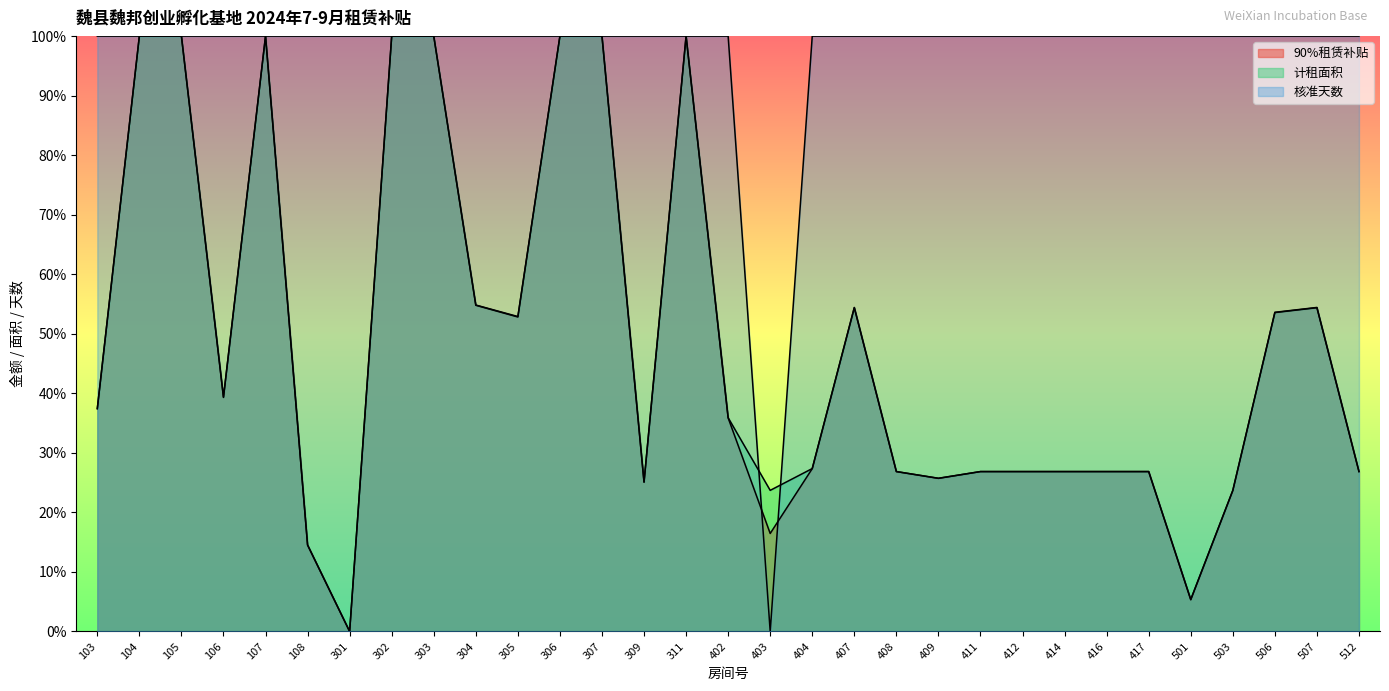

The 核准天数 series shows 60.0 at 311. True or false?

False